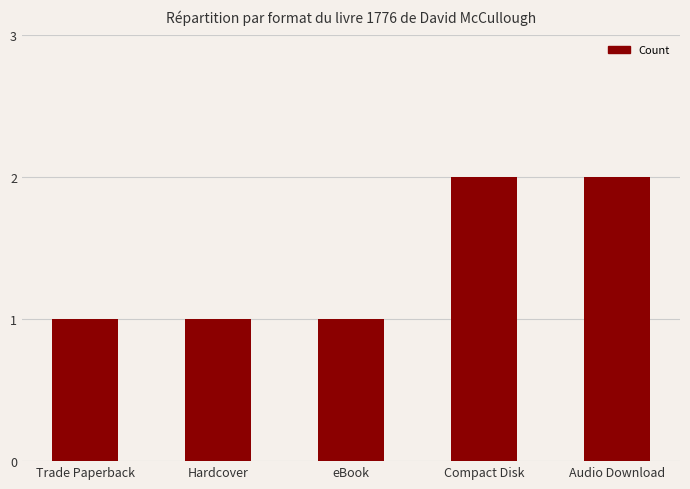

What is the sum of the values at Compact Disk and Audio Download?

4